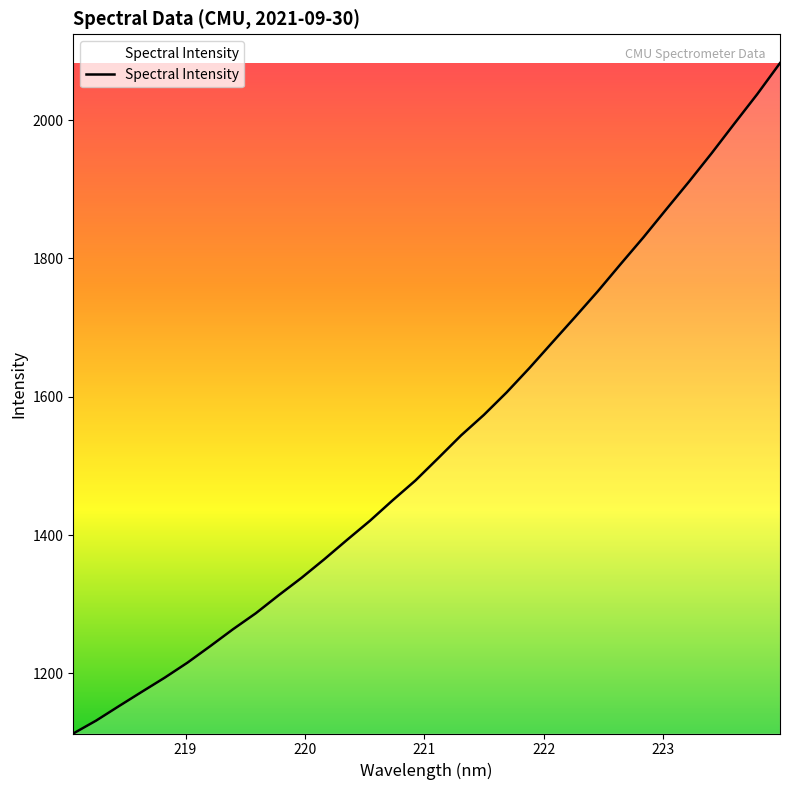

What is the maximum value shown in the chart?

2082.5